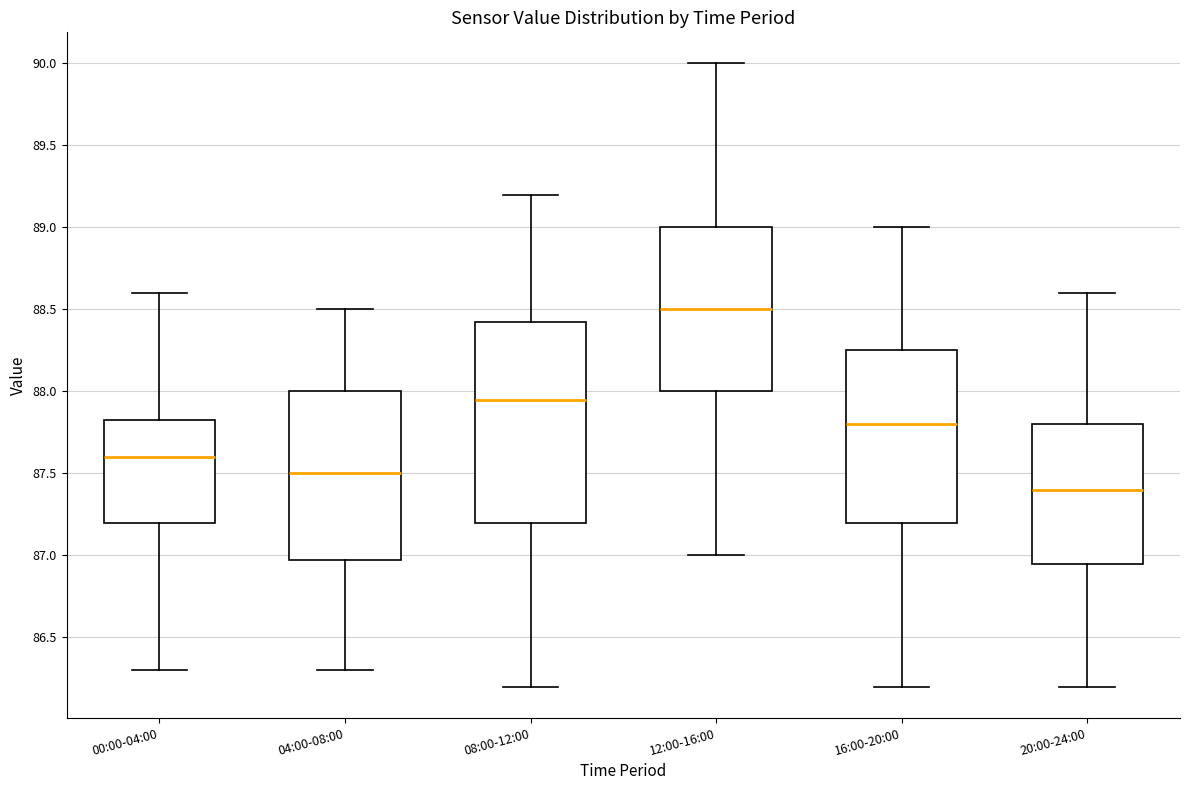

Reading left to right, transcribe this box plot: for each box, give where its median line is, the range the box spans, and where its two whiskers end, as read against the y-axis. The values are not printed on the chart, so give them approximately, as read against the axis.

00:00-04:00: median 87.60, box 87.20 to 87.85, whiskers 86.30 to 88.60
04:00-08:00: median 87.50, box 87.00 to 88.00, whiskers 86.30 to 88.50
08:00-12:00: median 87.95, box 87.20 to 88.45, whiskers 86.20 to 89.20
12:00-16:00: median 88.50, box 88.00 to 89.00, whiskers 87.00 to 90.00
16:00-20:00: median 87.80, box 87.20 to 88.25, whiskers 86.20 to 89.00
20:00-24:00: median 87.40, box 86.95 to 87.80, whiskers 86.20 to 88.60